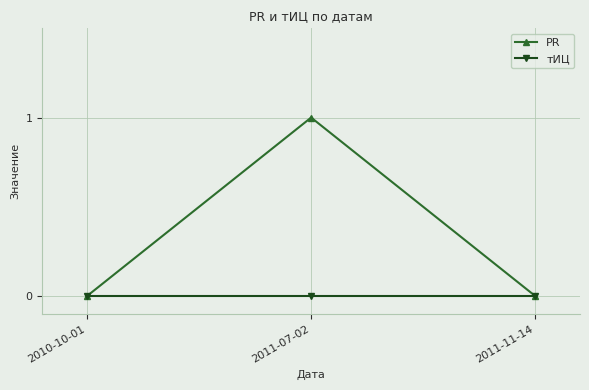

At which category is the sum across all series the highest?

2011-07-02